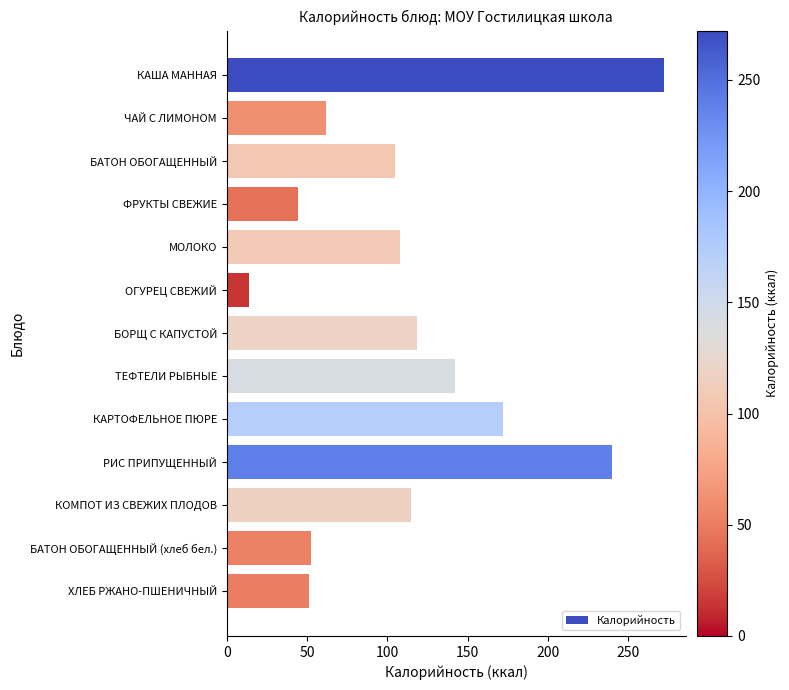

What is the approximate value at КАША МАННАЯ?

272.2